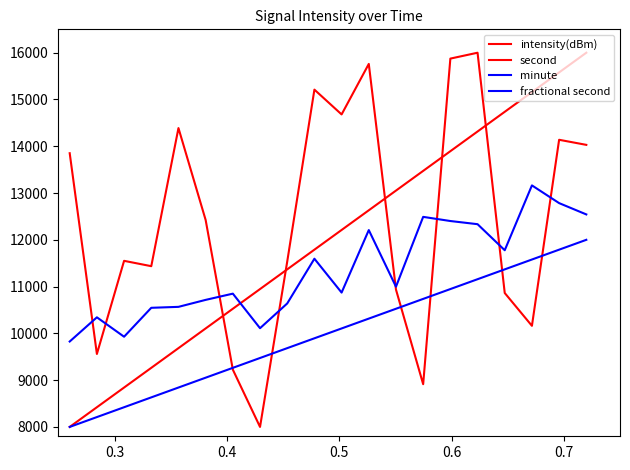

Rank the series by their average value, from lowest to highest.

minute, fractional second, second, intensity(dBm)